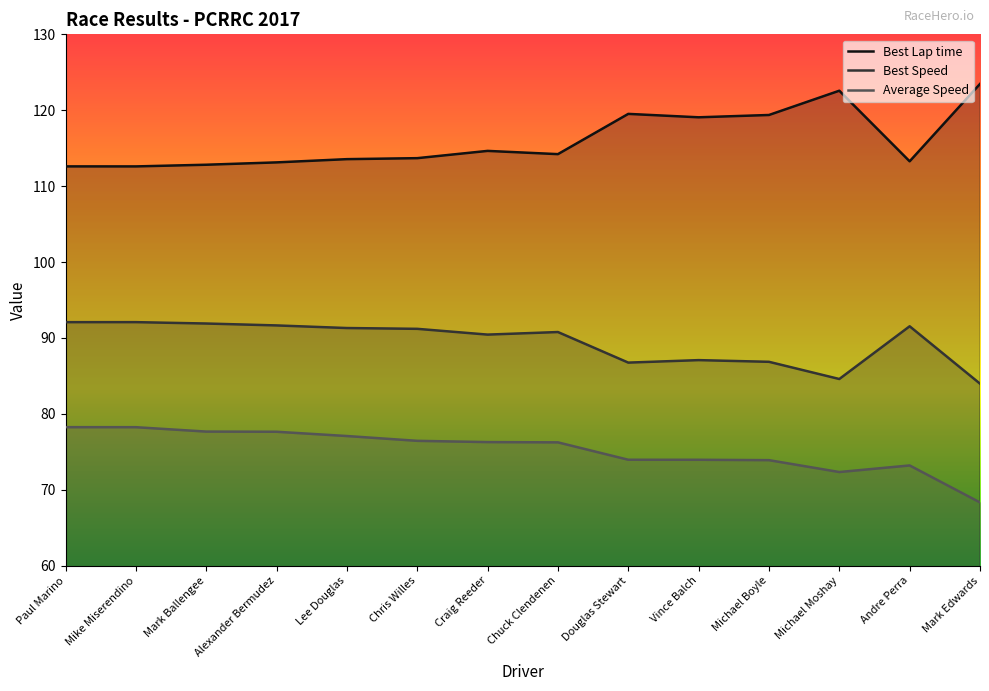

Reading left to right, what are all the values shown in this chart?

Best Lap time: Paul Marino=112.6	Mike Miserendino=112.6	Mark Ballengee=112.8	Alexander Bermudez=113.1	Lee Douglas=113.6	Chris Willes=113.7	Craig Reeder=114.6	Chuck Clendenen=114.2	Douglas Stewart=119.5	Vince Balch=119.1	Michael Boyle=119.4	Michael Moshay=122.6	Andre Perra=113.3	Mark Edwards=123.5
Best Speed: Paul Marino=92.1	Mike Miserendino=92.1	Mark Ballengee=91.9	Alexander Bermudez=91.6	Lee Douglas=91.3	Chris Willes=91.2	Craig Reeder=90.4	Chuck Clendenen=90.8	Douglas Stewart=86.7	Vince Balch=87.1	Michael Boyle=86.9	Michael Moshay=84.6	Andre Perra=91.5	Mark Edwards=84.0
Average Speed: Paul Marino=78.2	Mike Miserendino=78.2	Mark Ballengee=77.7	Alexander Bermudez=77.6	Lee Douglas=77.1	Chris Willes=76.4	Craig Reeder=76.3	Chuck Clendenen=76.2	Douglas Stewart=74.0	Vince Balch=73.9	Michael Boyle=73.9	Michael Moshay=72.3	Andre Perra=73.2	Mark Edwards=68.3